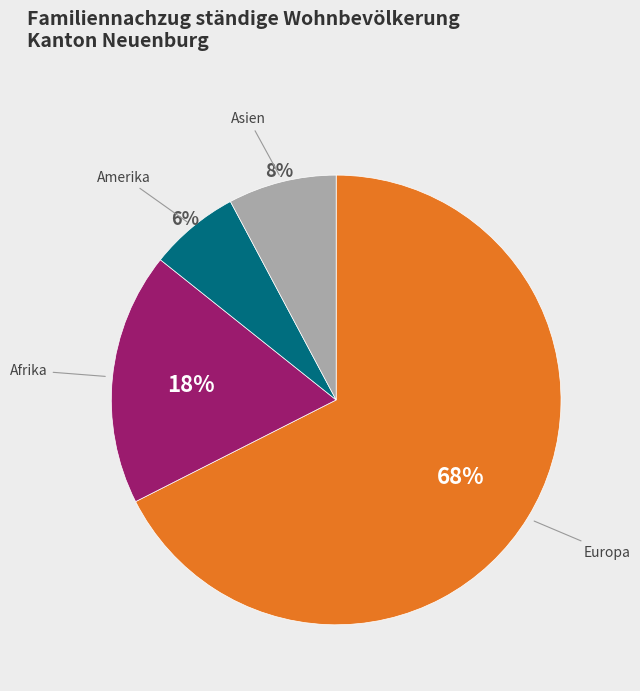

How many slices are in this pie chart?

4